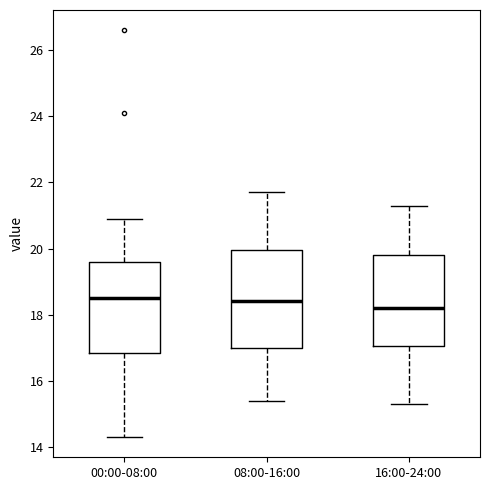

Where is the upper edge of the box for 08:00-16:00 on the y-axis? The values are not printed on the chart, so give them approximately, as read against the axis.

20.0